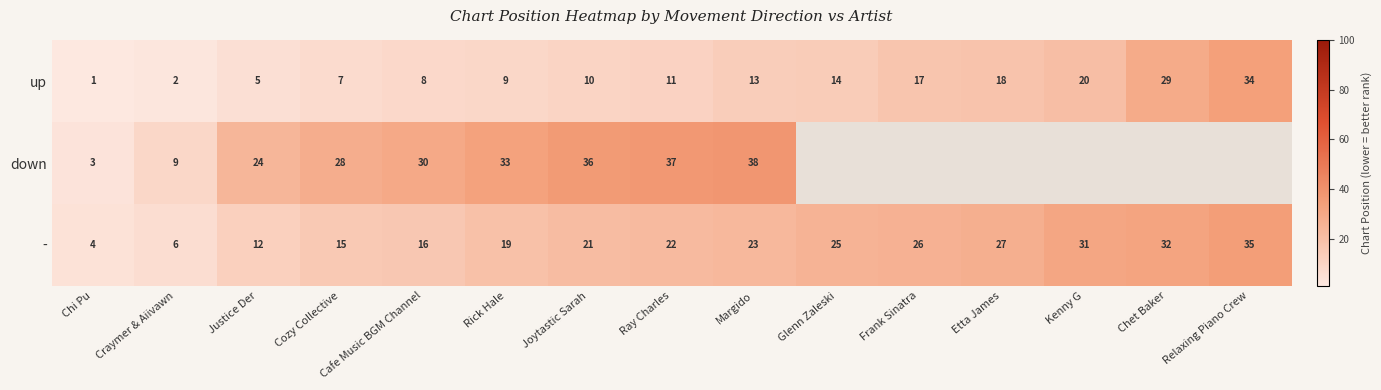

At which category is the sum across all series the highest?

Margido